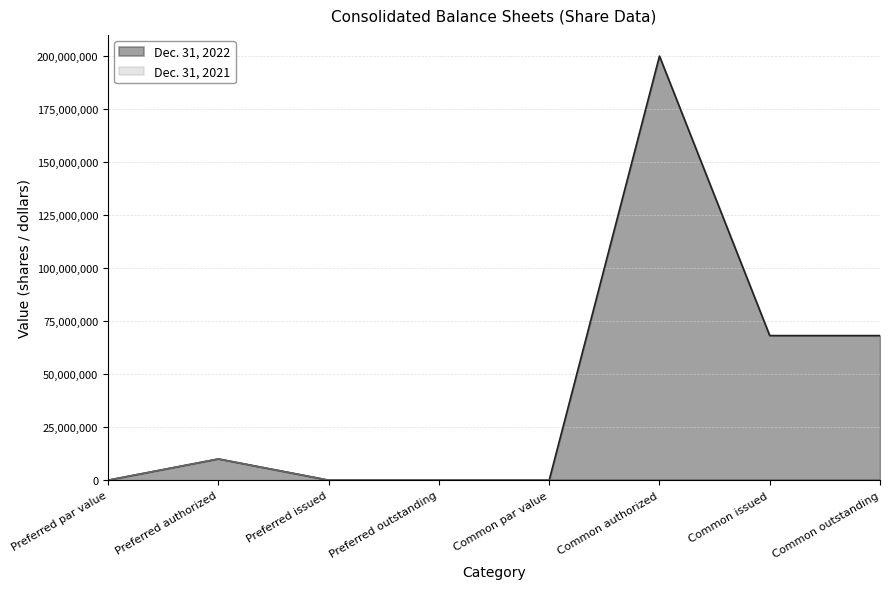

Reading right to left, list all the values displayed in this chart.

Dec. 31, 2022: Common outstanding=68190479	Common issued=68190479	Common authorized=200000000	Common par value=0	Preferred outstanding=0	Preferred issued=0	Preferred authorized=10000000	Preferred par value=0
Dec. 31, 2021: Common outstanding=0	Common issued=0	Common authorized=0	Common par value=0	Preferred outstanding=0	Preferred issued=0	Preferred authorized=10000000	Preferred par value=0